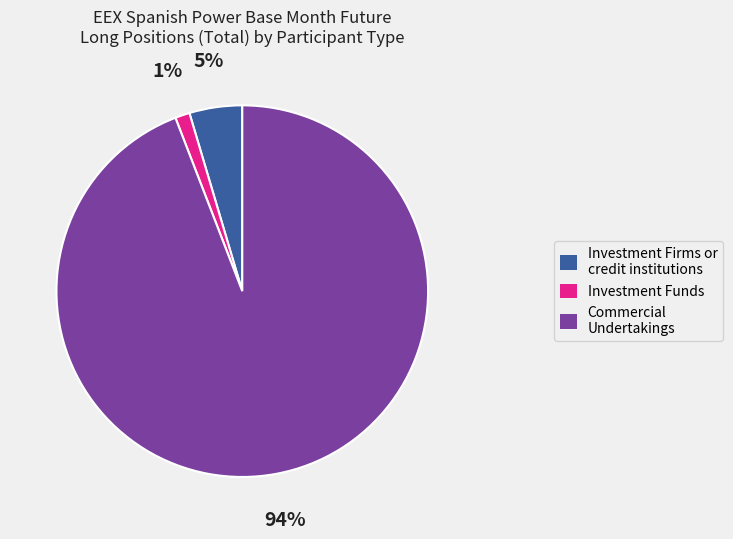

How many slices are in this pie chart?

3